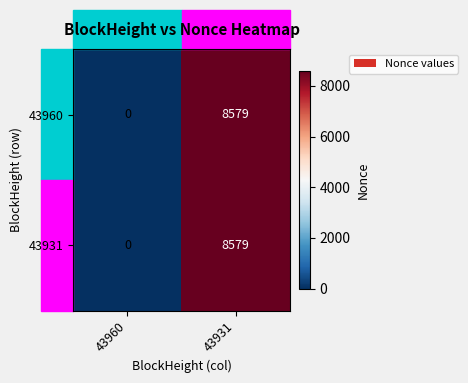

Which category has the highest value in the 43960 series?

43931